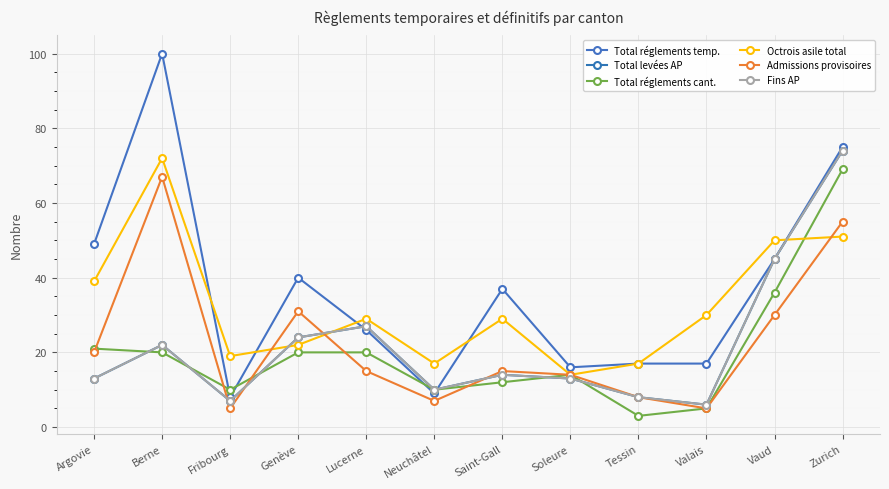

Where is the first local maximum for Fins AP?

Berne